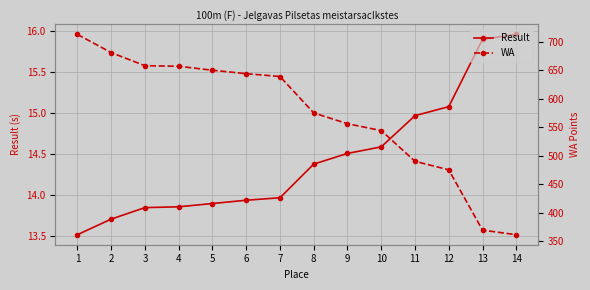

What is the average value of the WA series?

572.3